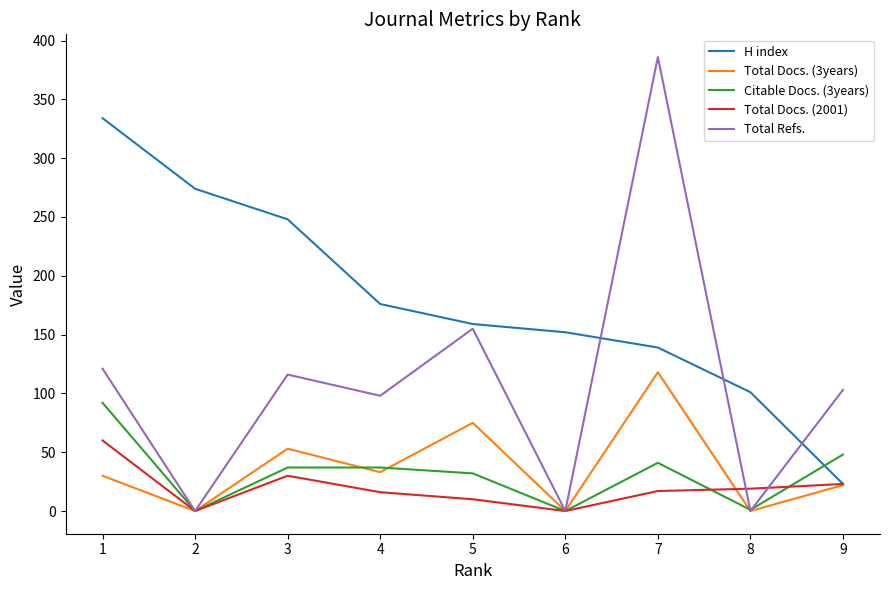

Which category has the highest value in the Total Refs. series?

7